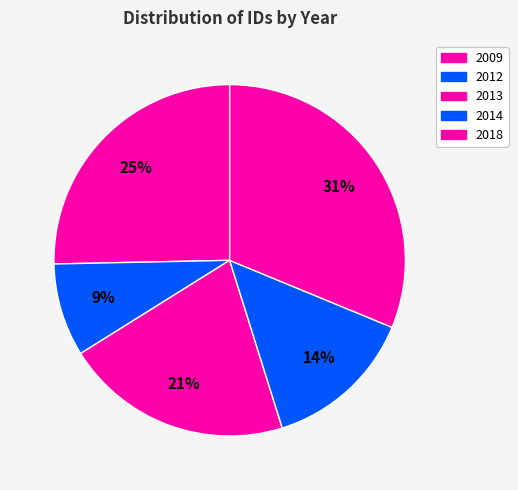

Which slice is the smallest?

2012